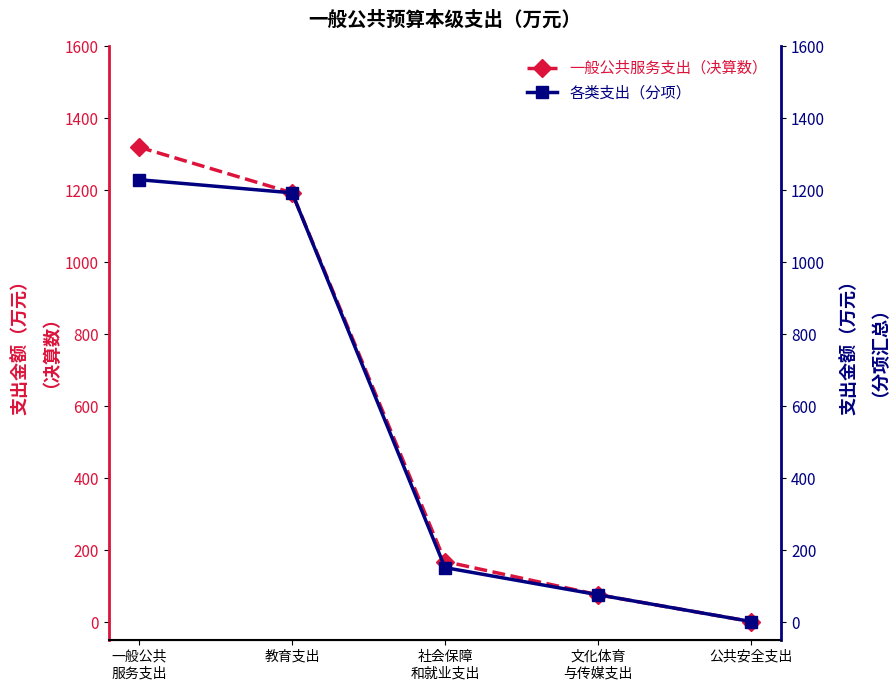

Between 社会保障
和就业支出 and 一般公共
服务支出, which is larger?

一般公共
服务支出